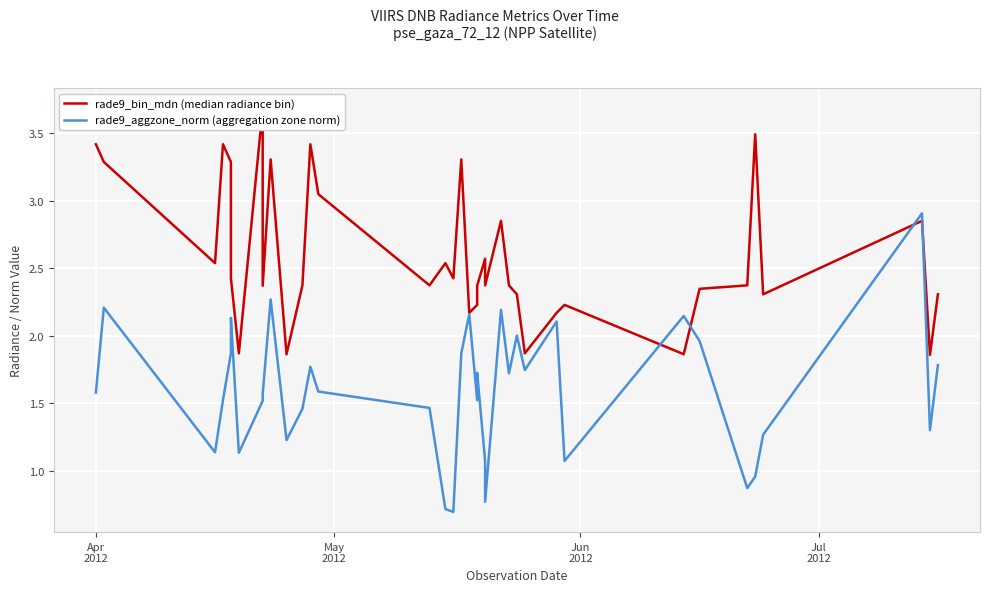

What are all the series names shown in the legend?

rade9_bin_mdn (median radiance bin), rade9_aggzone_norm (aggregation zone norm)